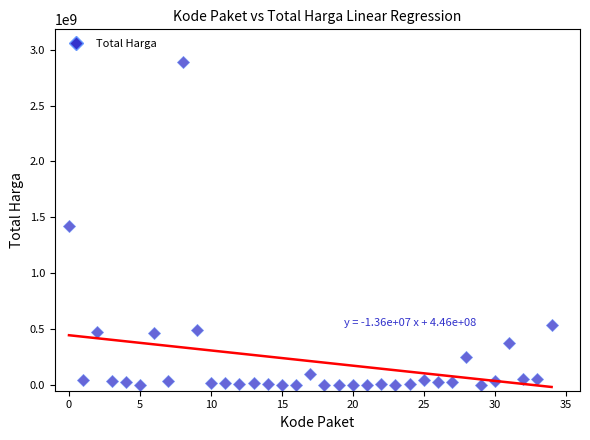

How many points are shown in the scatter plot?

35